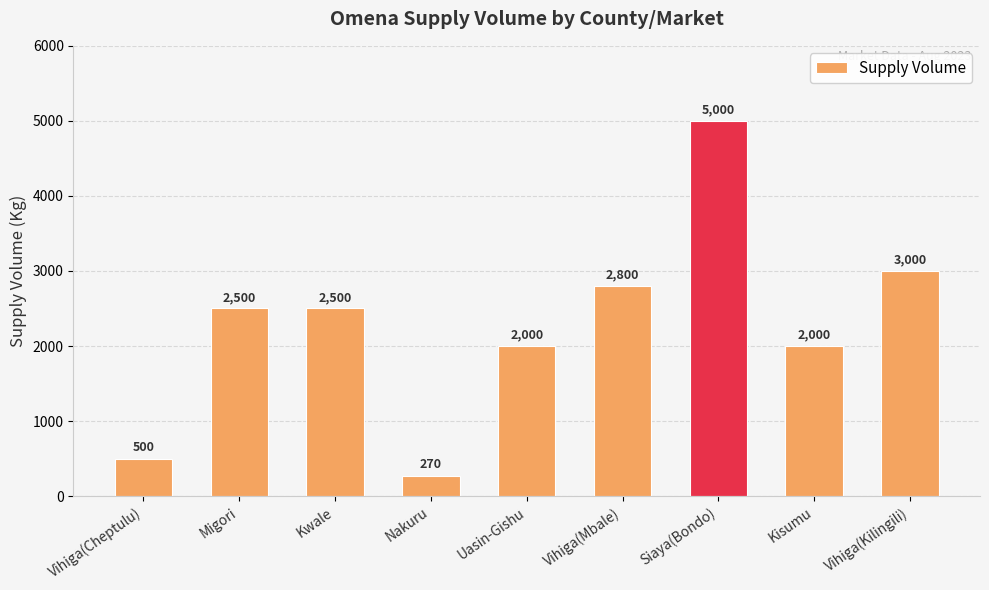

Between Vihiga(Cheptulu) and Siaya(Bondo), which is larger?

Siaya(Bondo)